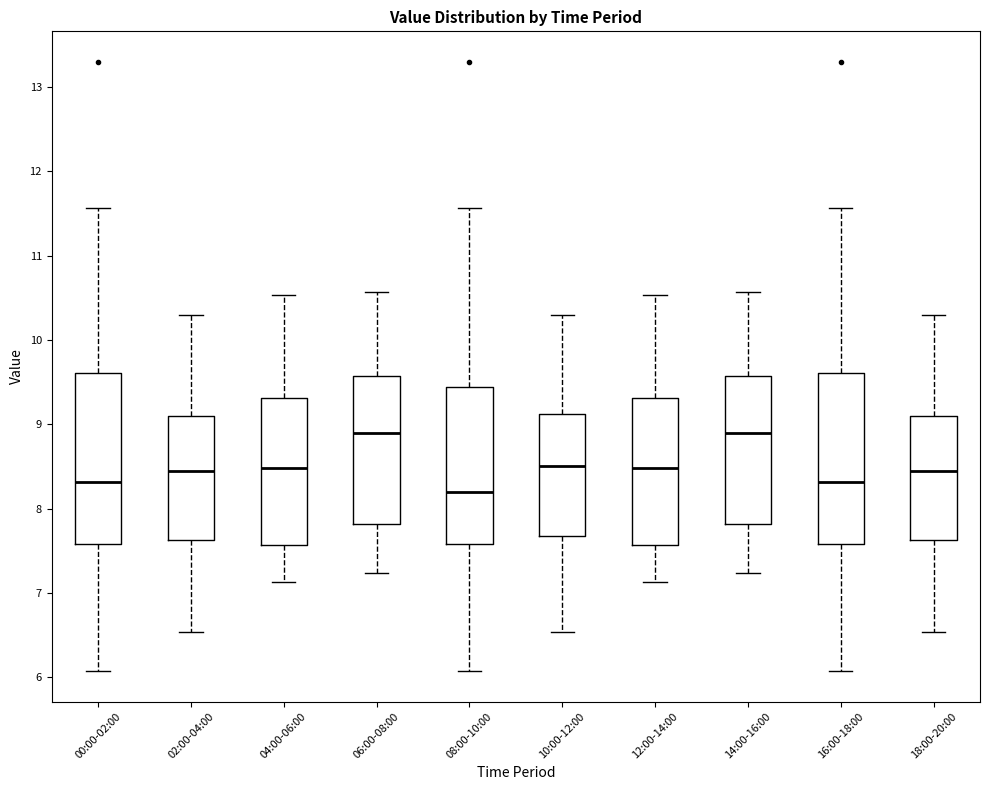

Reading left to right, transcribe this box plot: for each box, give where its median line is, the range the box spans, and where its two whiskers end, as read against the y-axis. The values are not printed on the chart, so give them approximately, as read against the axis.

00:00-02:00: median 8.3, box 7.6 to 9.6, whiskers 6.1 to 11.6
02:00-04:00: median 8.5, box 7.6 to 9.1, whiskers 6.5 to 10.3
04:00-06:00: median 8.5, box 7.6 to 9.3, whiskers 7.1 to 10.5
06:00-08:00: median 8.9, box 7.8 to 9.6, whiskers 7.2 to 10.6
08:00-10:00: median 8.2, box 7.6 to 9.4, whiskers 6.1 to 11.6
10:00-12:00: median 8.5, box 7.7 to 9.1, whiskers 6.5 to 10.3
12:00-14:00: median 8.5, box 7.6 to 9.3, whiskers 7.1 to 10.5
14:00-16:00: median 8.9, box 7.8 to 9.6, whiskers 7.2 to 10.6
16:00-18:00: median 8.3, box 7.6 to 9.6, whiskers 6.1 to 11.6
18:00-20:00: median 8.5, box 7.6 to 9.1, whiskers 6.5 to 10.3